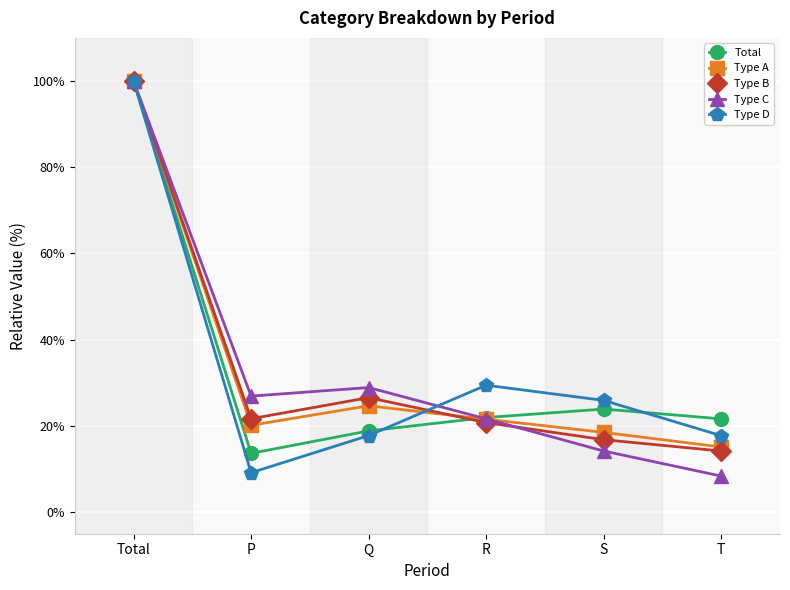

True or false: Type D has more than 0 points higher than both neighbors.

True